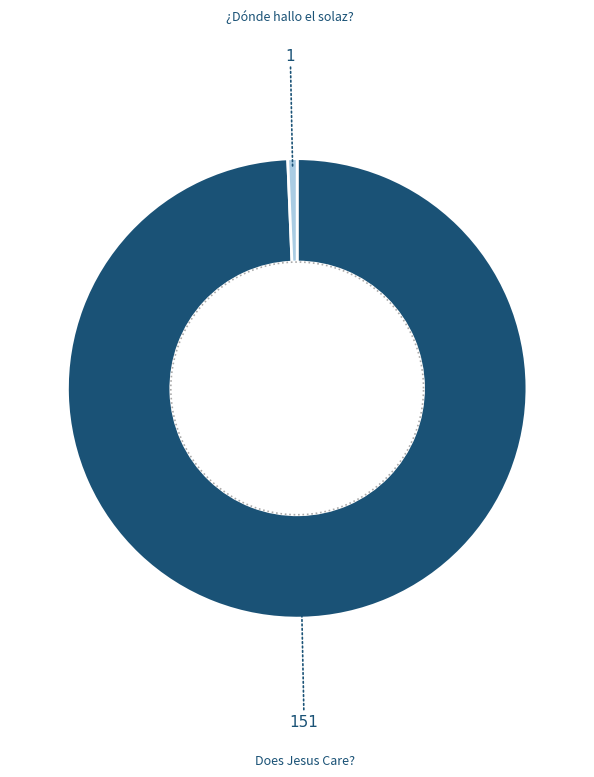

True or false: ¿Dónde hallo el solaz? accounts for 8% of the total.

False